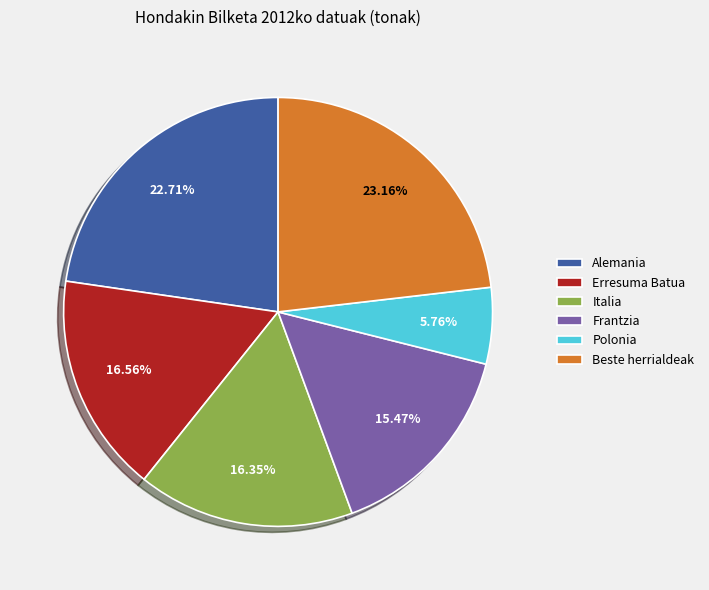

Count the number of slices in the pie.

6